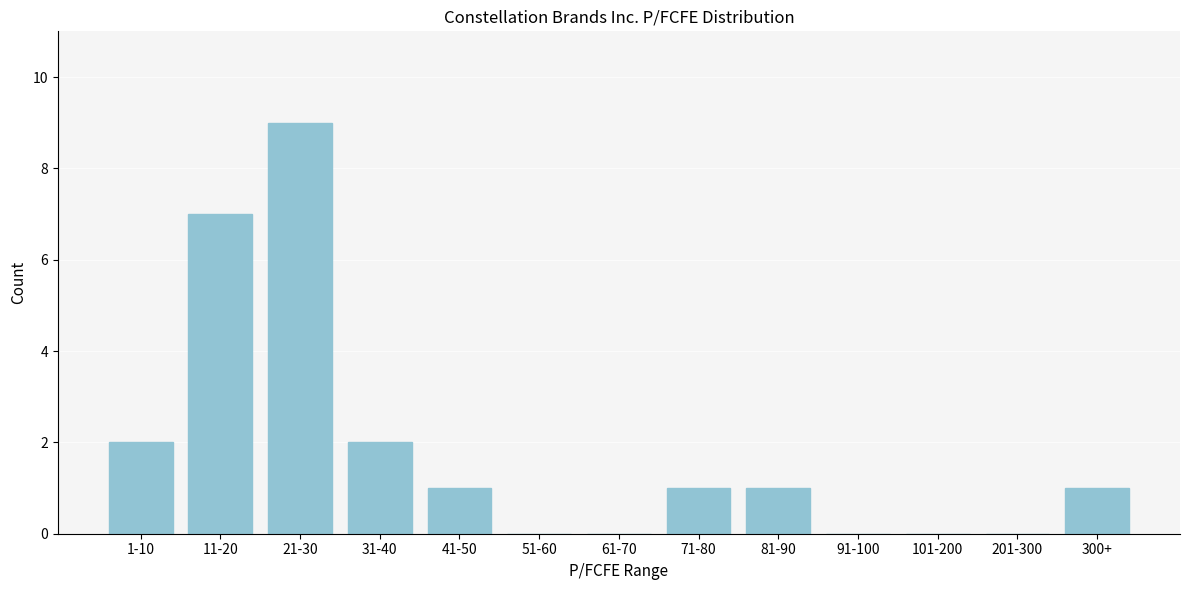

Reading left to right, list all the values displayed in this chart.

1-10=2	11-20=7	21-30=9	31-40=2	41-50=1	51-60=0	61-70=0	71-80=1	81-90=1	91-100=0	101-200=0	201-300=0	300+=1